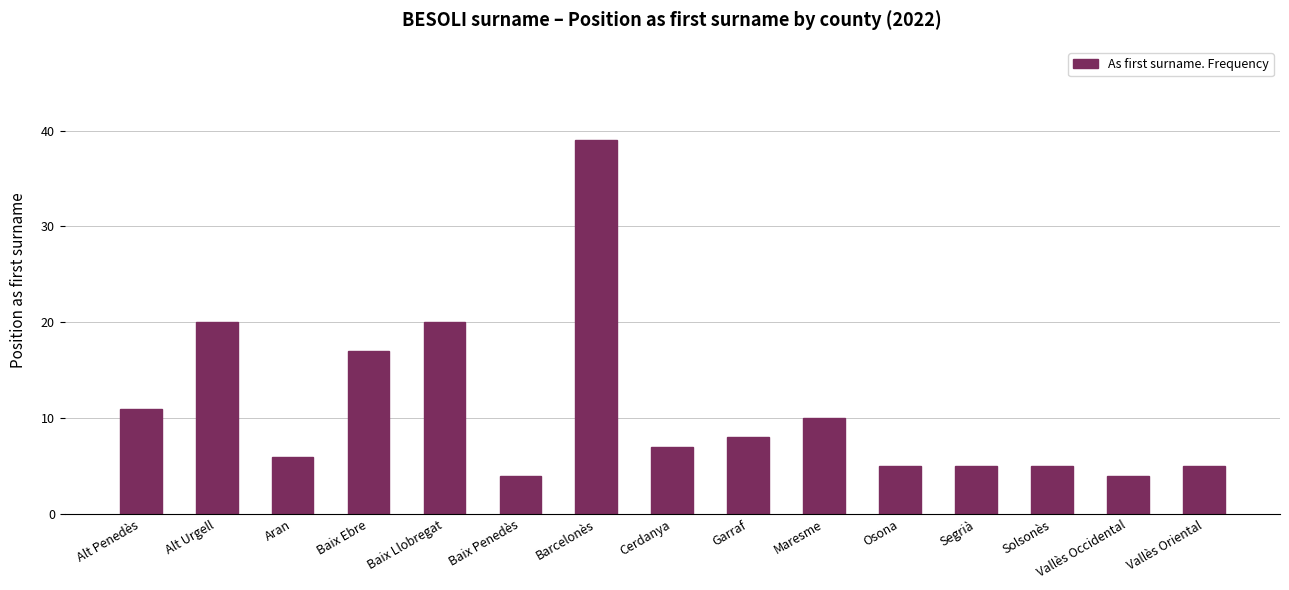

Is it true that the value at Garraf is 8?

True